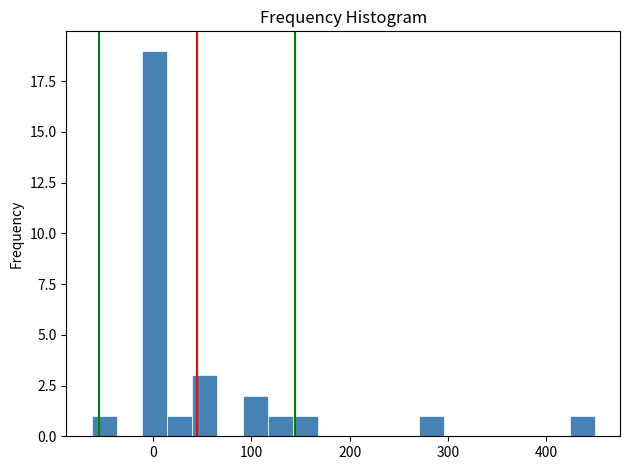

Around what value on the x-axis is the tallest bar? Give the approximate position of its centre, as read against the axis.

0